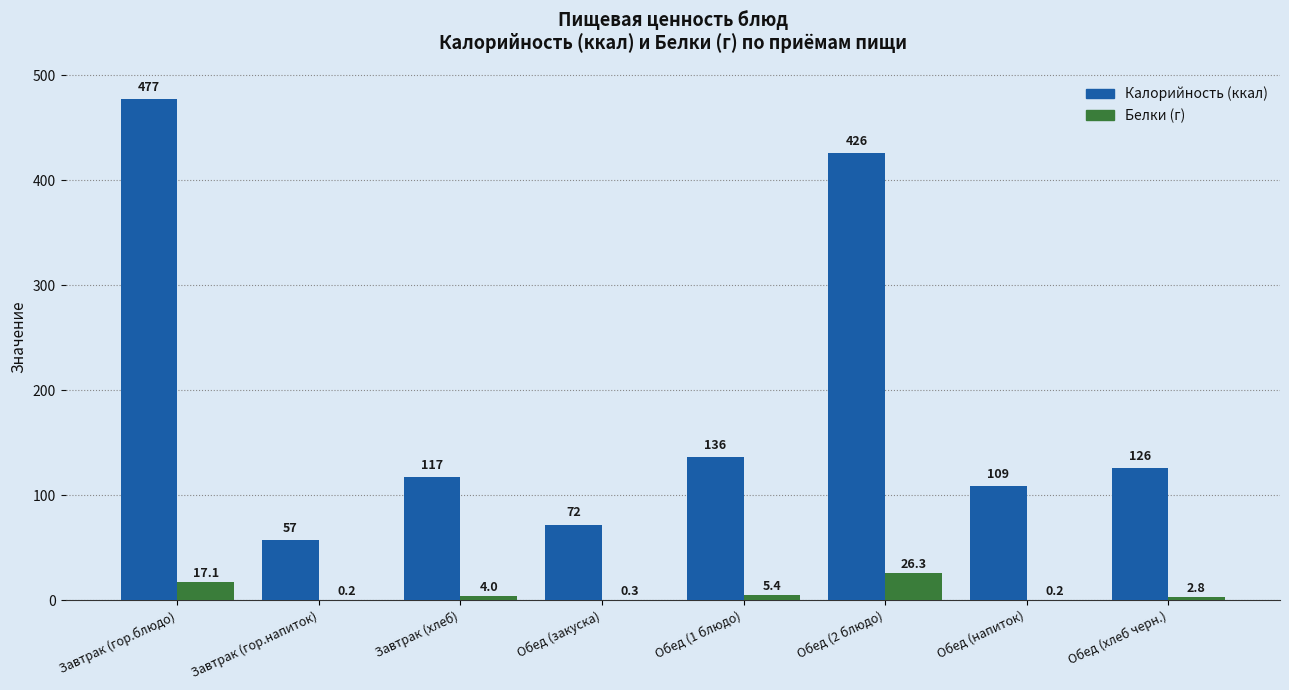

What is the total value across all series at Обед (хлеб черн.)?

128.8